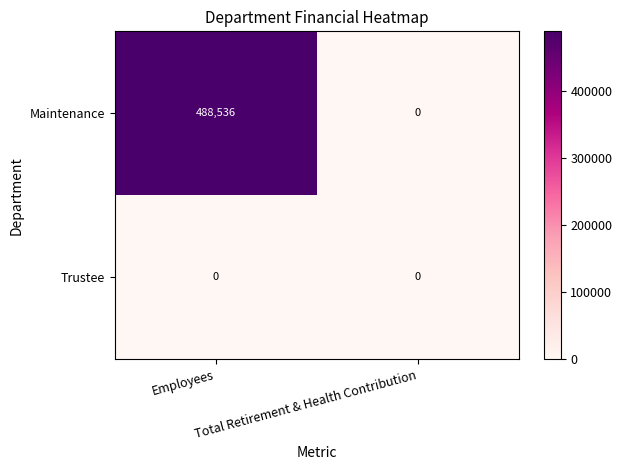

Rank the series by their average value, from highest to lowest.

Maintenance, Trustee